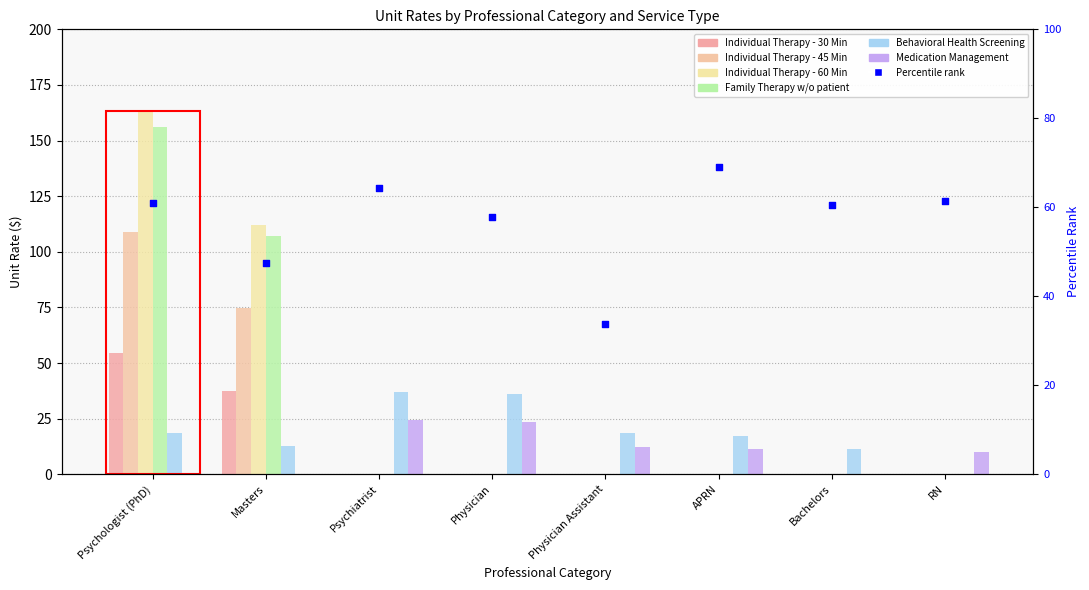

Is the value of Medication Management at RN greater than the value of Individual Therapy - 60 Min at Physician?

Yes